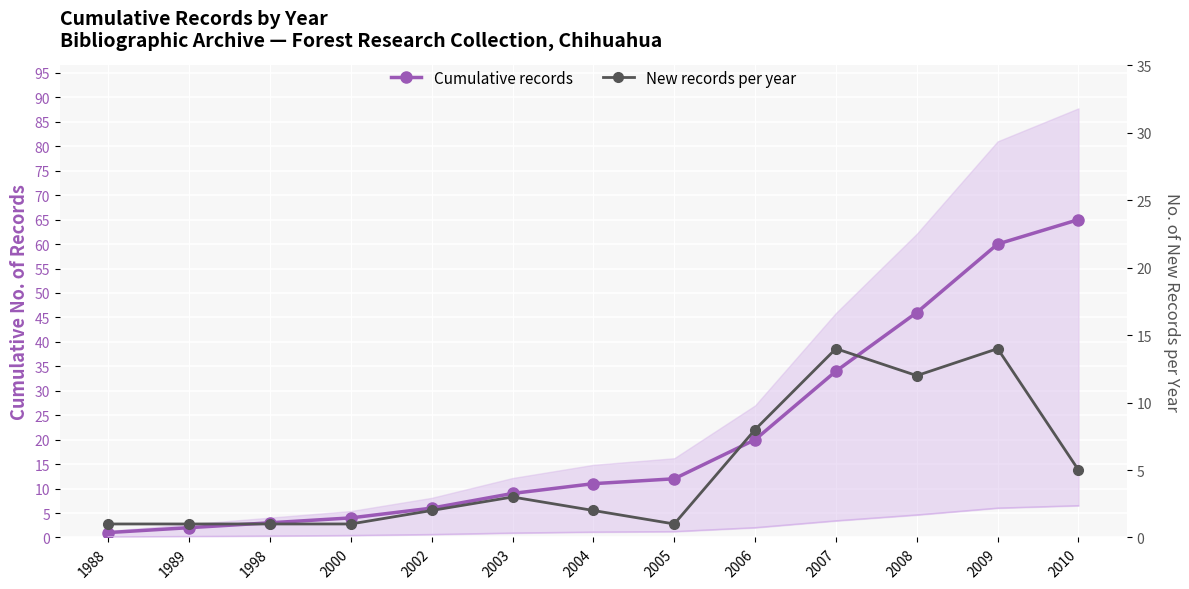

What is the spread (max minus min) of values at 2008?

34